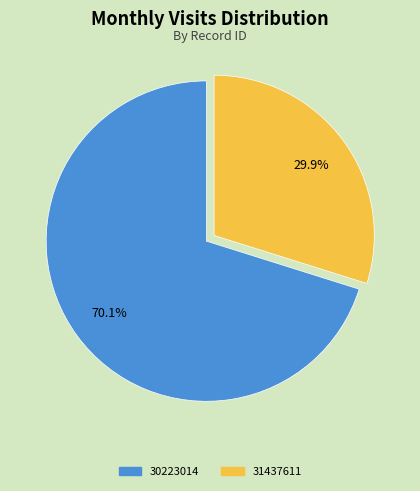

Is 31437611 the majority of the pie?

No